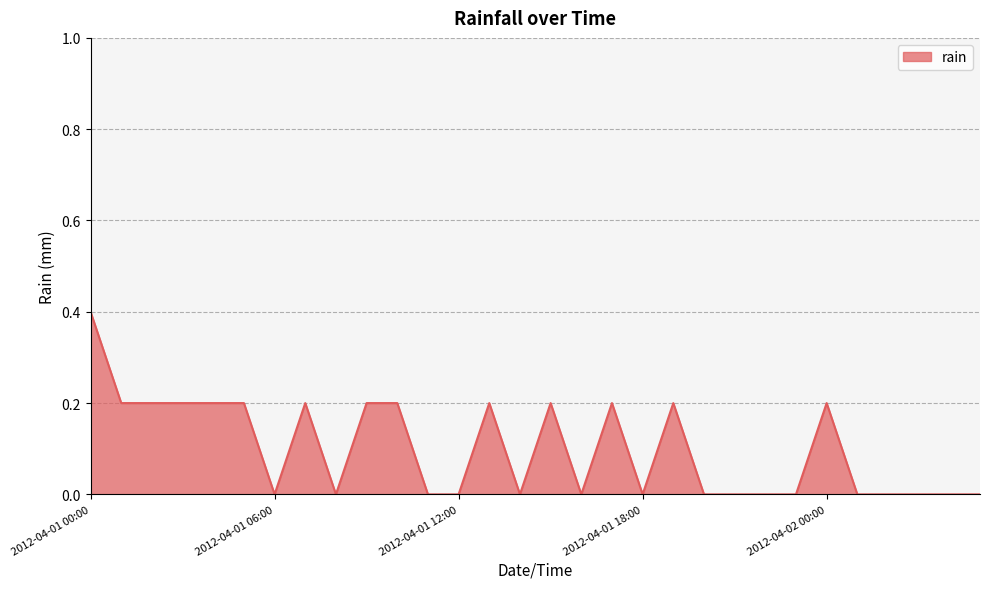

What is the greatest value displayed?

0.4